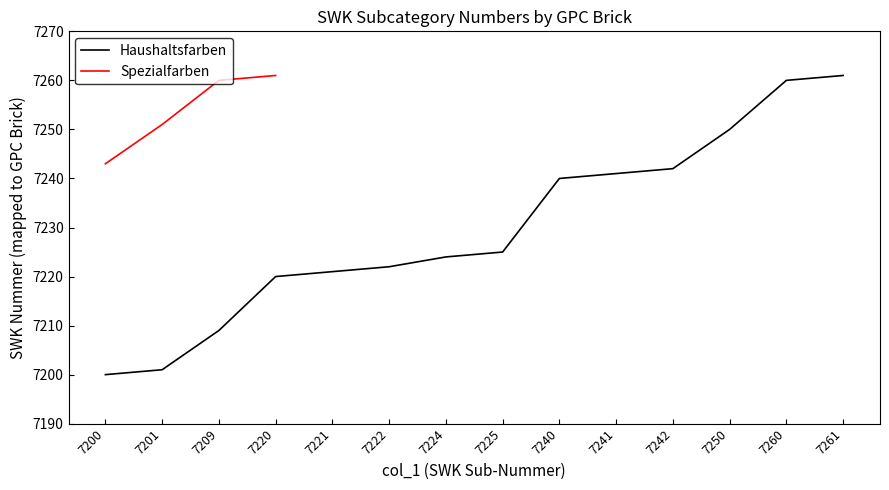

At how many categories does at least one series exceed 7254?

4